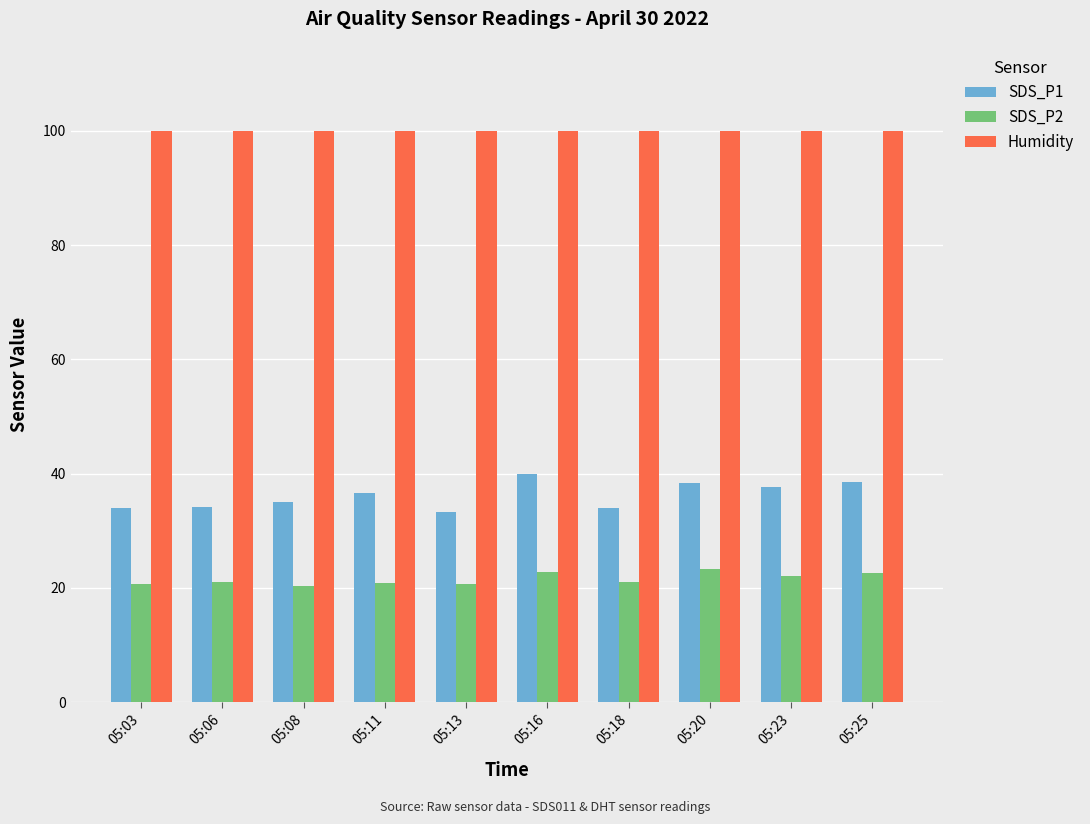

Rank the series by their average value, from highest to lowest.

Humidity, SDS_P1, SDS_P2